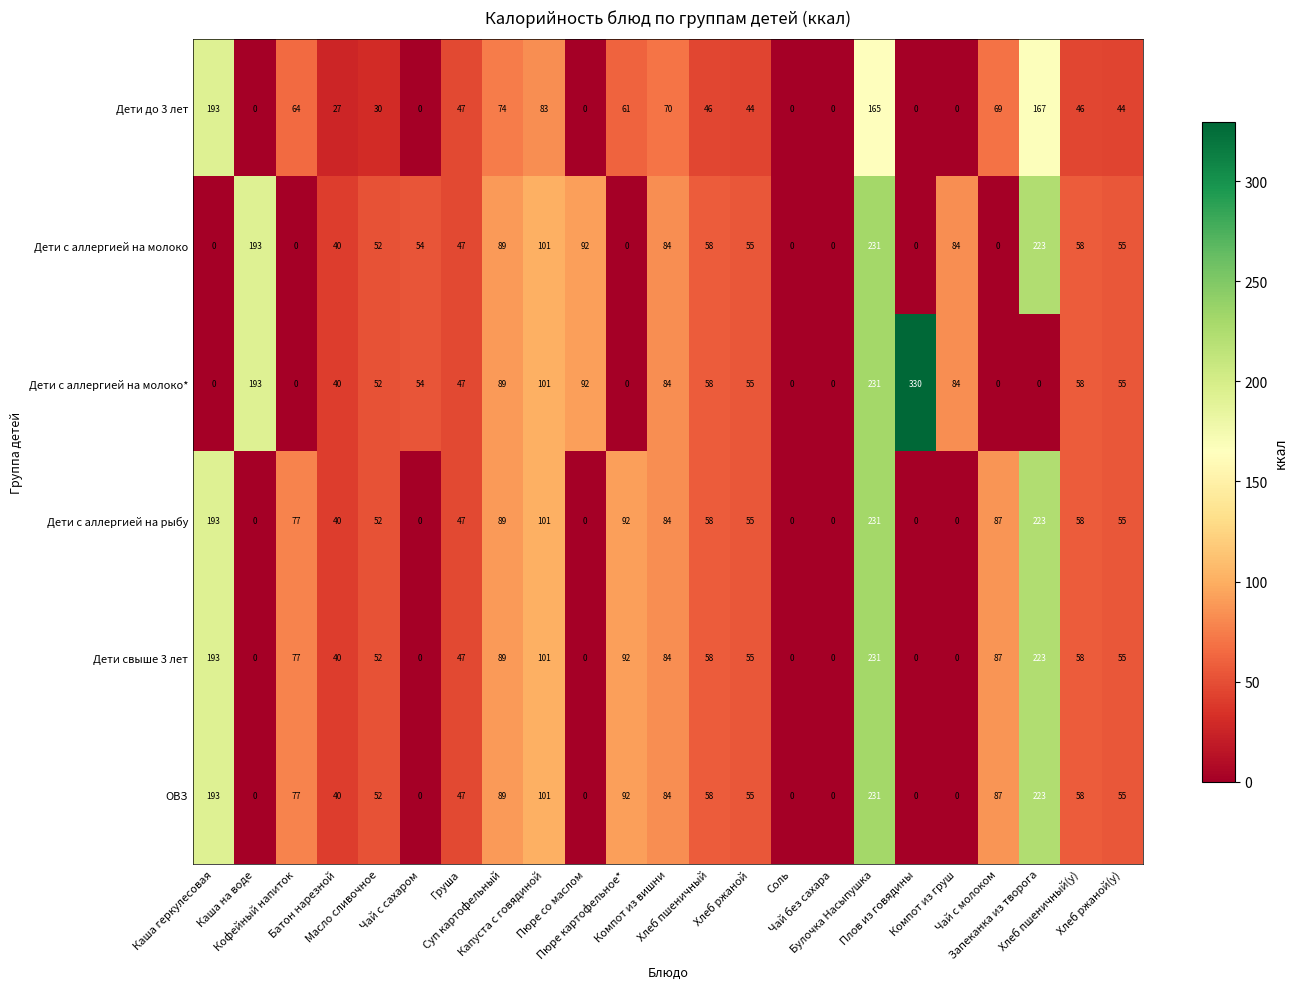

At which category does the chart reach its peak across all series?

Плов из говядины